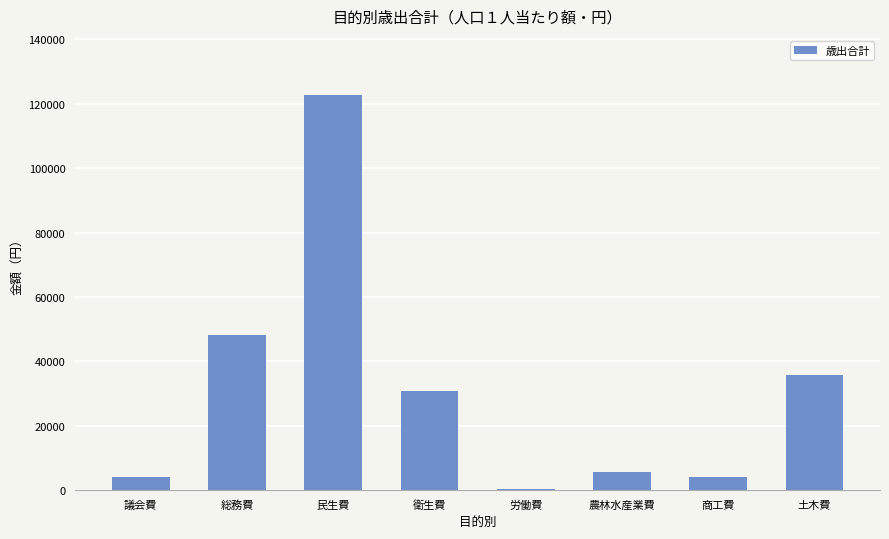

Approximately how many times larger is the value at 議会費 compared to 農林水産業費?

0.7